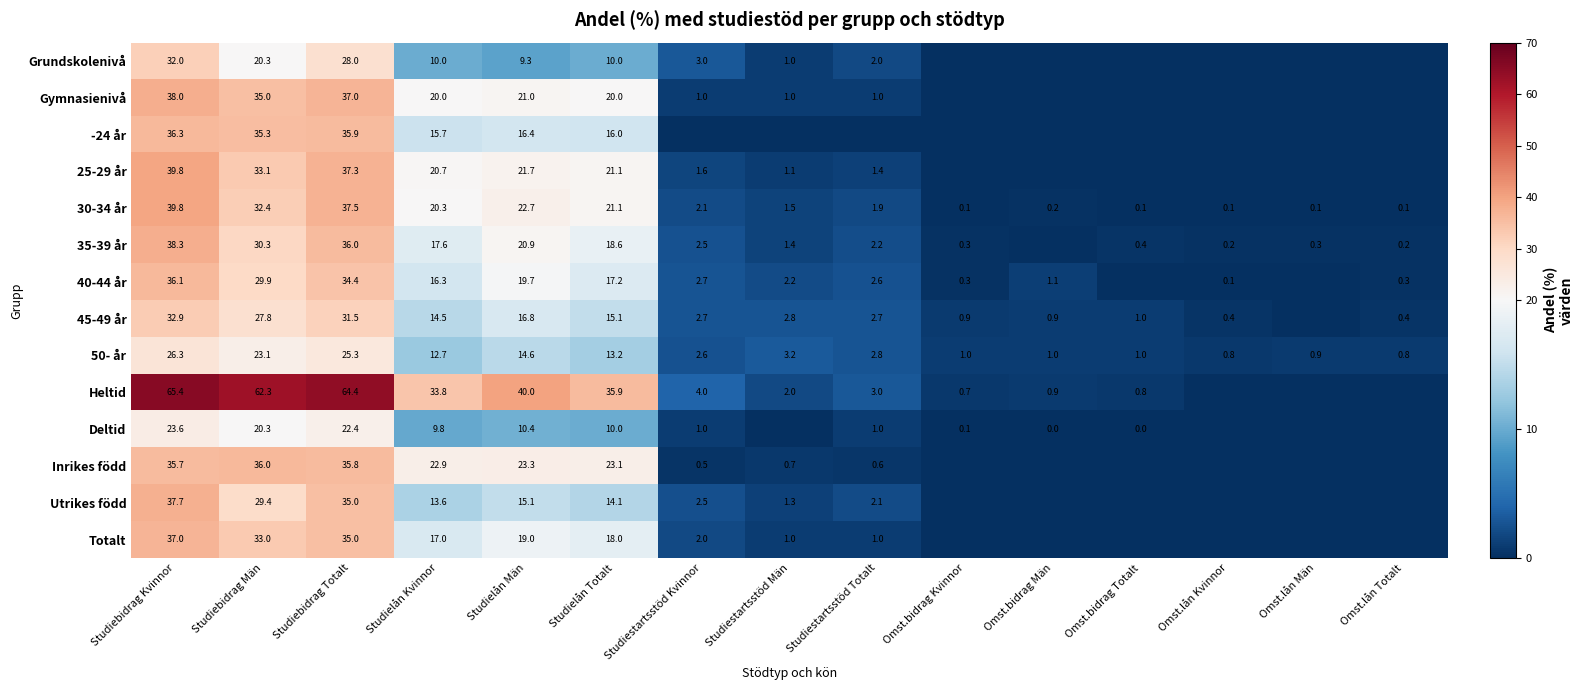

True or false: 35-39 år has a value of 17.6 at Studielån Kvinnor.

True